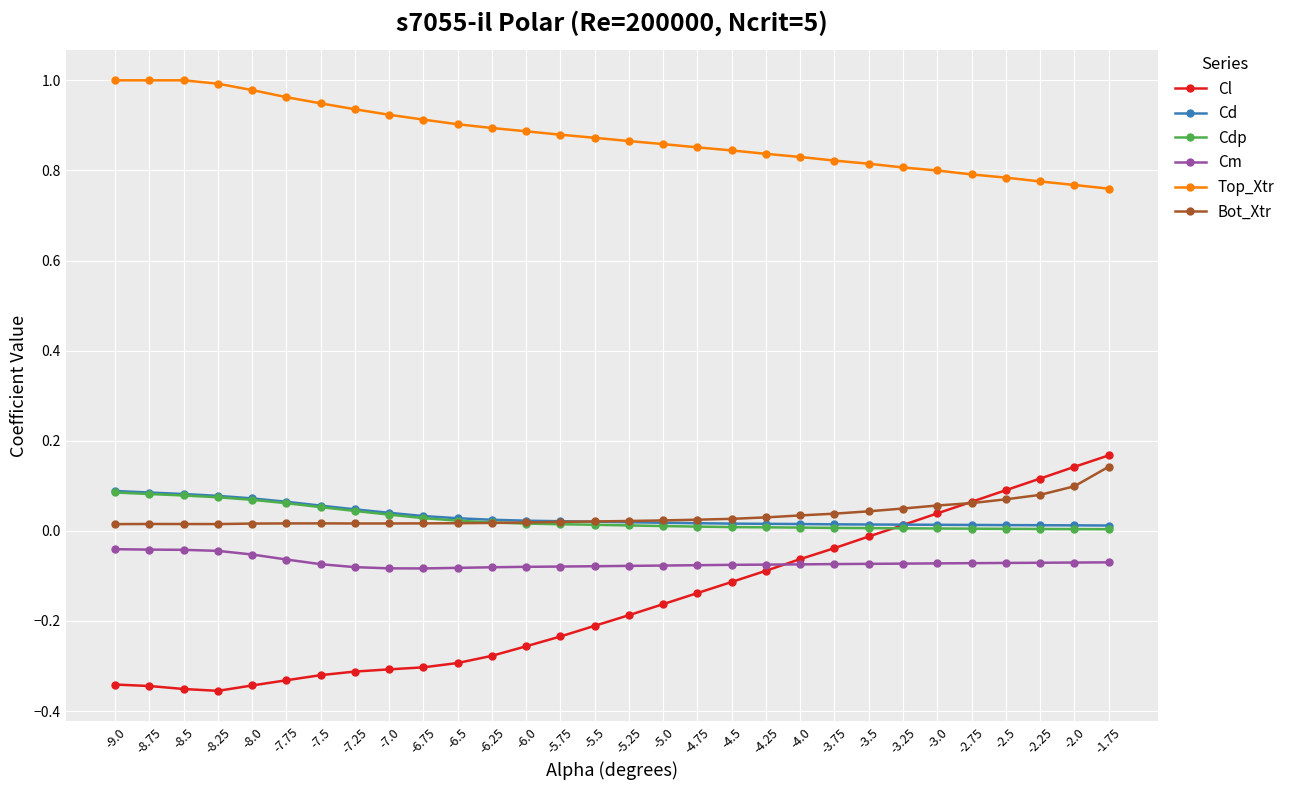

Which series changed the most between -9.0 and -2.25?

Cl